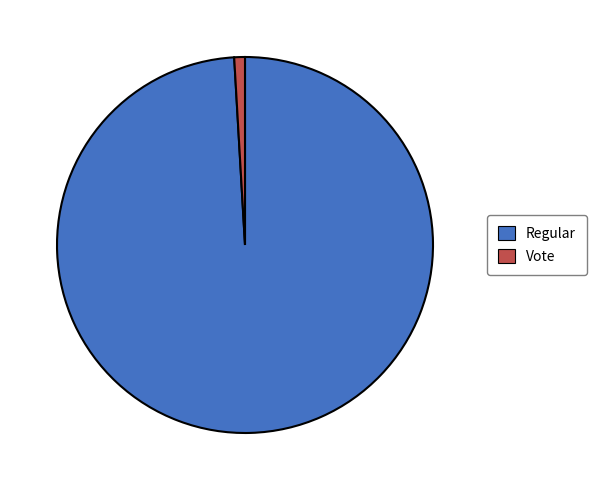

Rank the categories by value from lowest to highest.

Vote, Regular